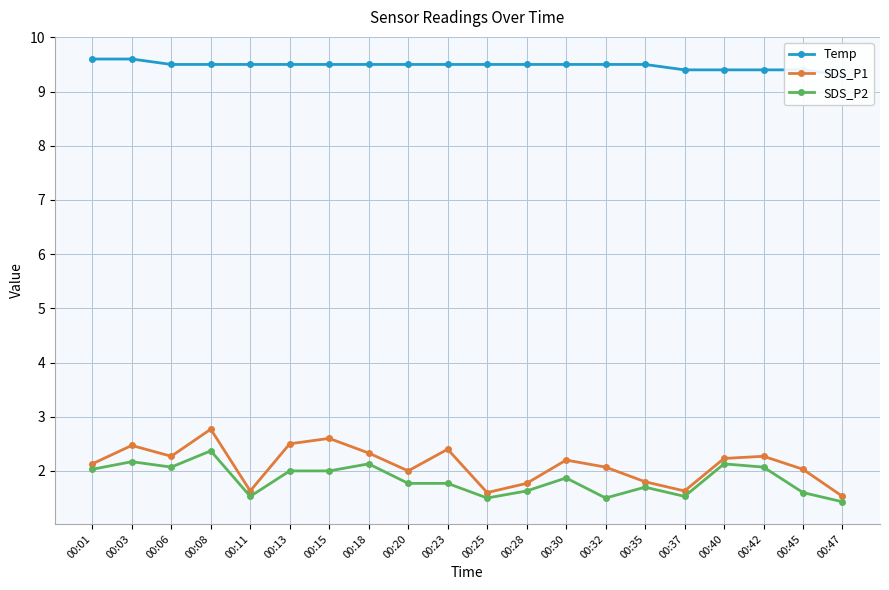

Rank the series at 00:47 from highest to lowest value.

Temp, SDS_P1, SDS_P2